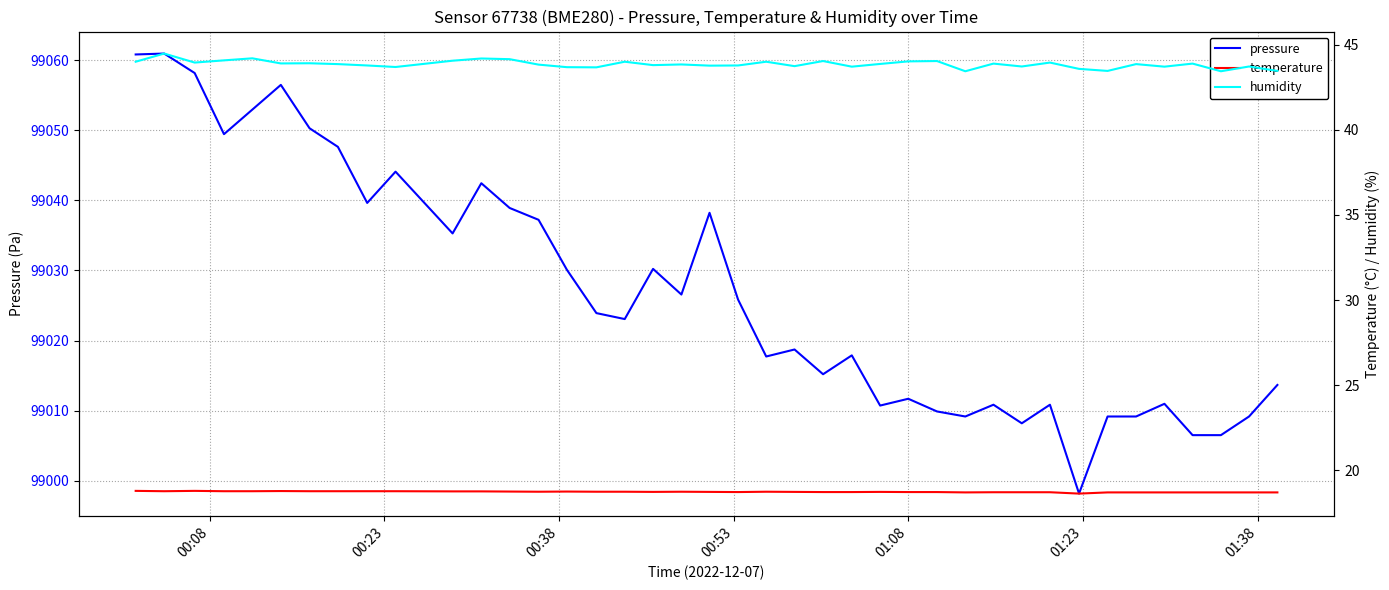

What is the value of the pressure point at the 37th from the left?

99006.5